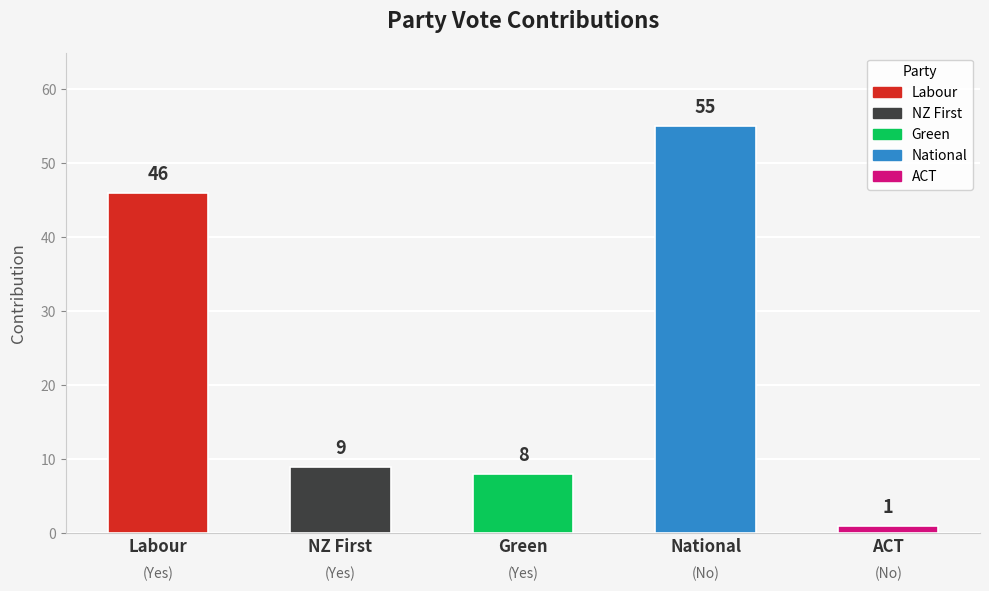

True or false: the data shows 12 at Labour.

False